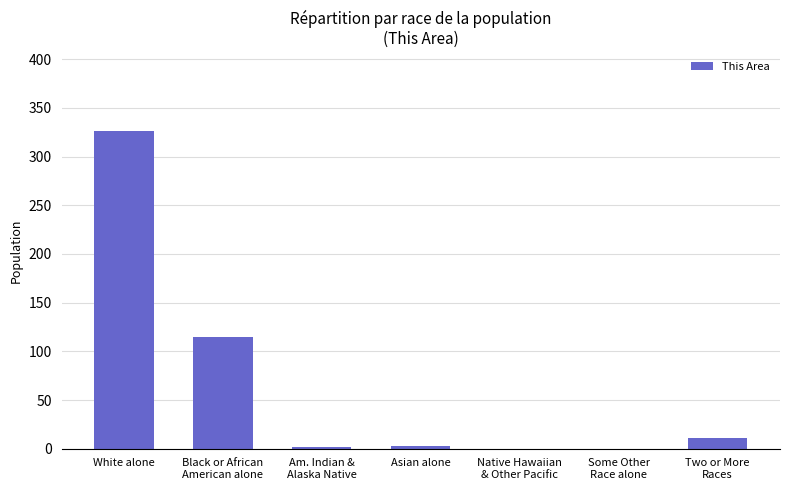

Which category has the highest value across all series?

White alone